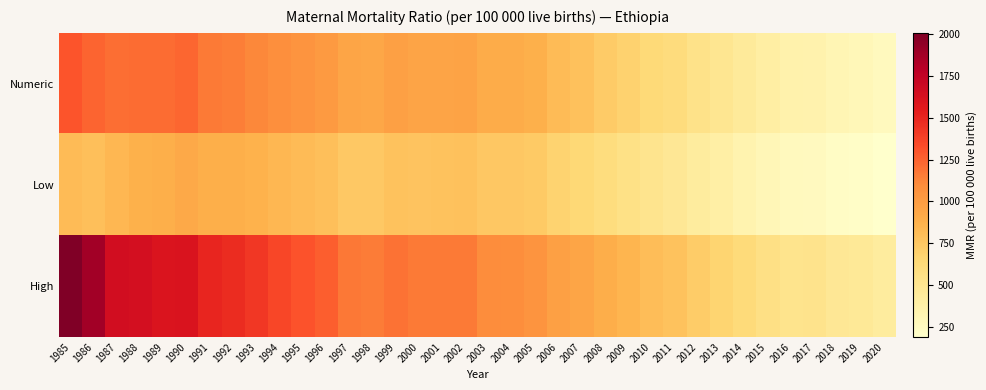

Rank the series by their average value, from highest to lowest.

High, Numeric, Low